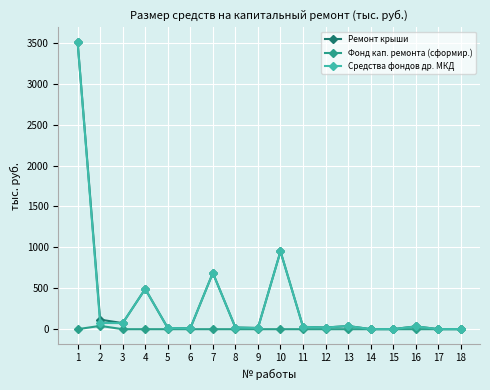

What is the total value across all series at 17?

2.0